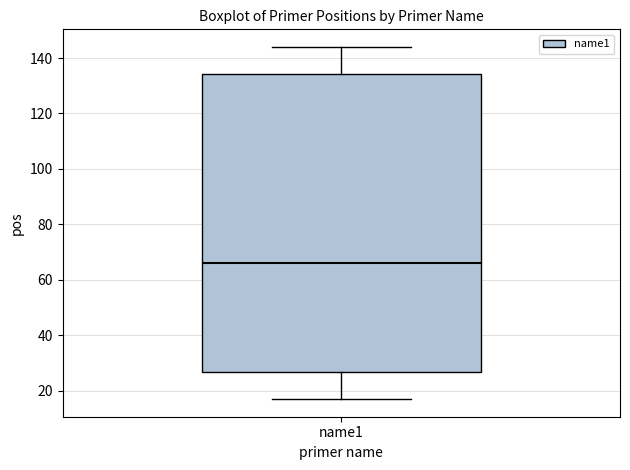

Read this box plot against the y-axis: the position of the median line, the range covered by the box, and the ends of both whiskers. The values are not printed on the chart, so give them approximately, as read against the axis.

median 66, box 26 to 134, whiskers 18 to 144